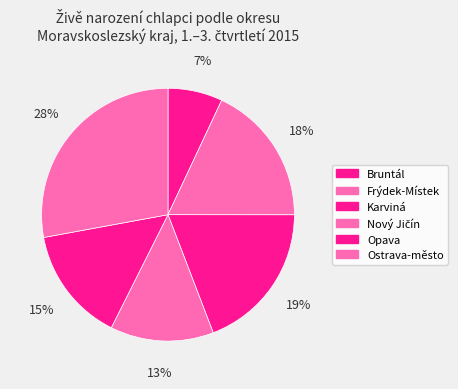

How much of the chart is everything except Ostrava-město?

72.1%